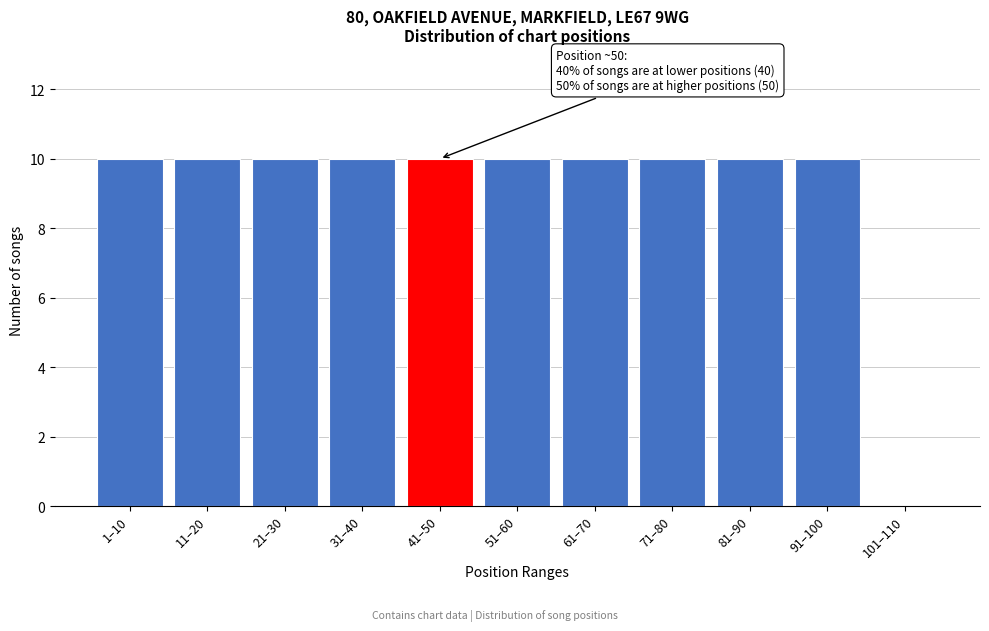

Reading right to left, what are all the values shown in this chart?

101–110=0	91–100=10	81–90=10	71–80=10	61–70=10	51–60=10	41–50=10	31–40=10	21–30=10	11–20=10	1–10=10